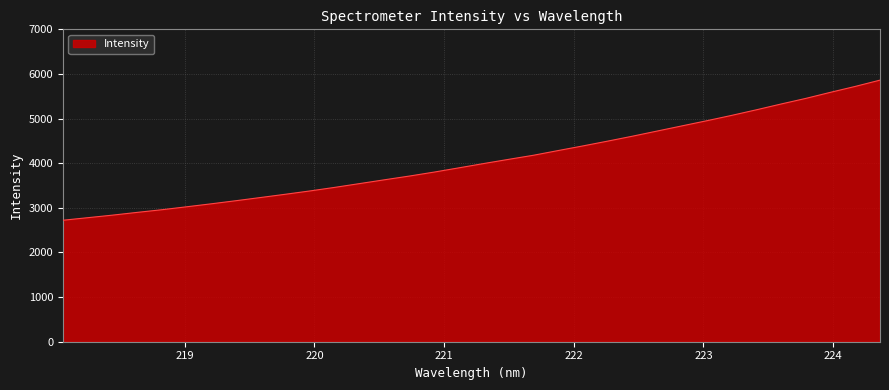

What is the difference between the maximum and minimum values?

3139.9